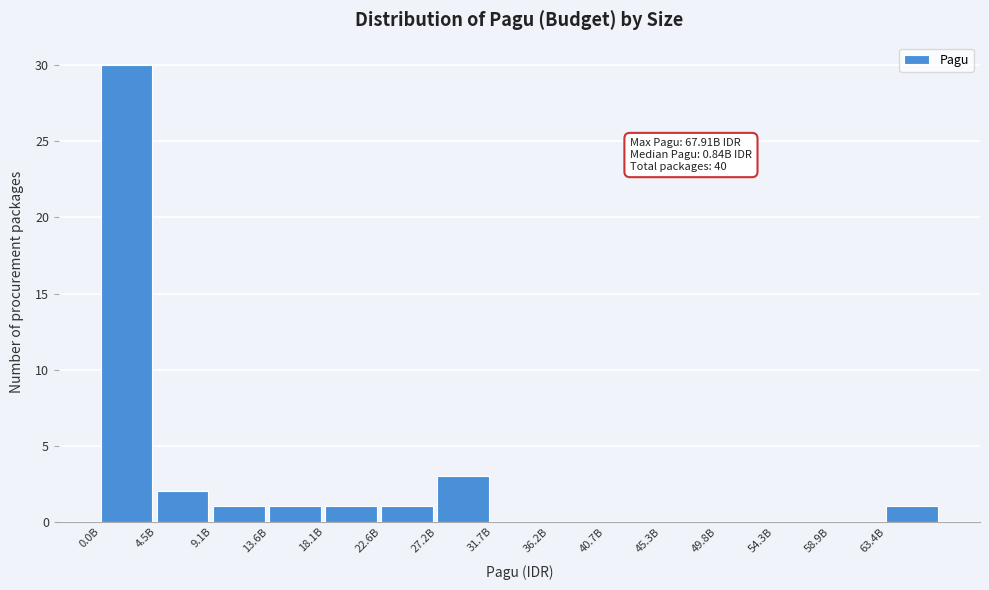

Reading left to right, extract all data points from this chart.

0.0B=30	4.5B=2	9.1B=1	13.6B=1	18.1B=1	22.6B=1	27.2B=3	31.7B=0	36.2B=0	40.7B=0	45.3B=0	49.8B=0	54.3B=0	58.9B=0	63.4B=1